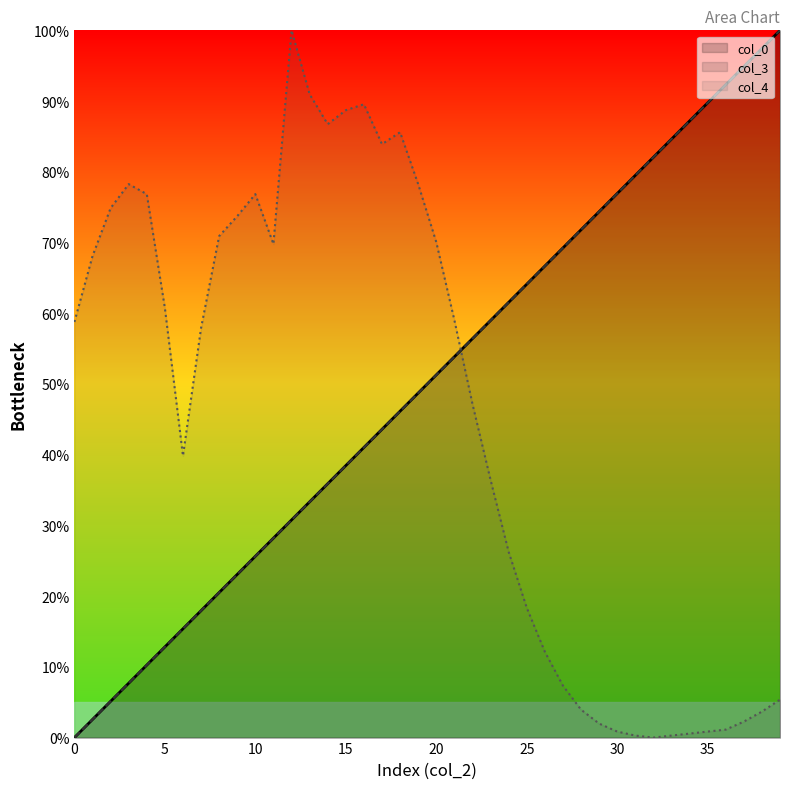

What is the value of the col_4 point at the 10th from the left?

0.7